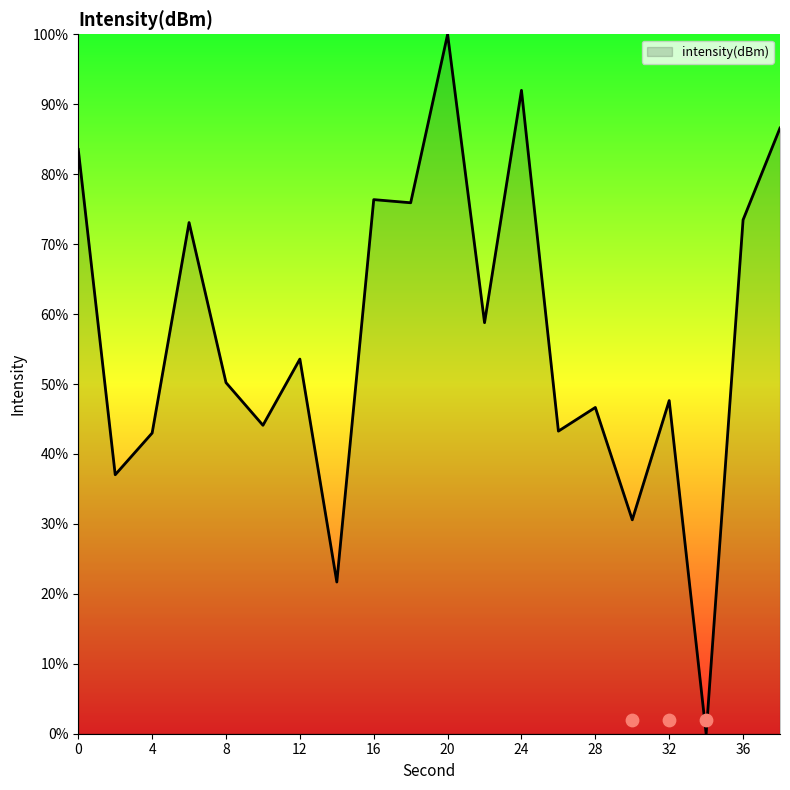

Which has a higher value, 4 or 6?

6